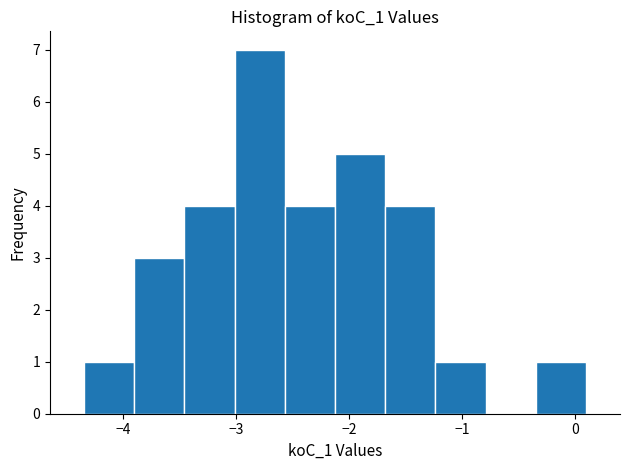

Reading left to right, transcribe this chart: for each bar, give the range it covers on the x-axis and its height. Neither the bar edges nor the heights are printed on the chart, so give them approximately, as read against the axes.

-4.3 to -3.9: 1
-3.9 to -3.5: 3
-3.5 to -3.0: 4
-3.0 to -2.6: 7
-2.6 to -2.1: 4
-2.1 to -1.7: 5
-1.7 to -1.2: 4
-1.2 to -0.8: 1
-0.8 to -0.3: 0
-0.3 to 0.1: 1